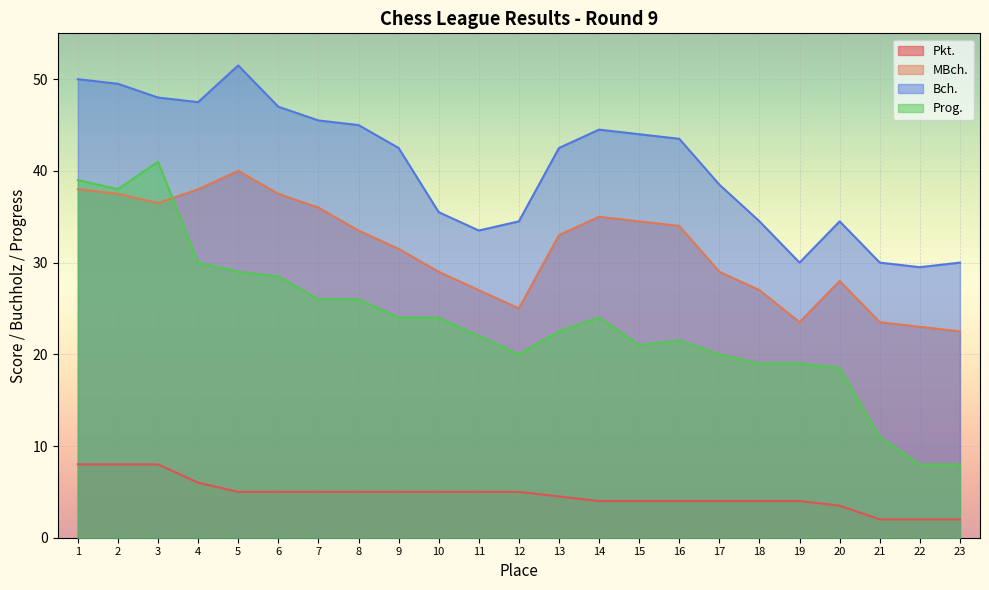

At how many categories does at least one series exceed 41?

13